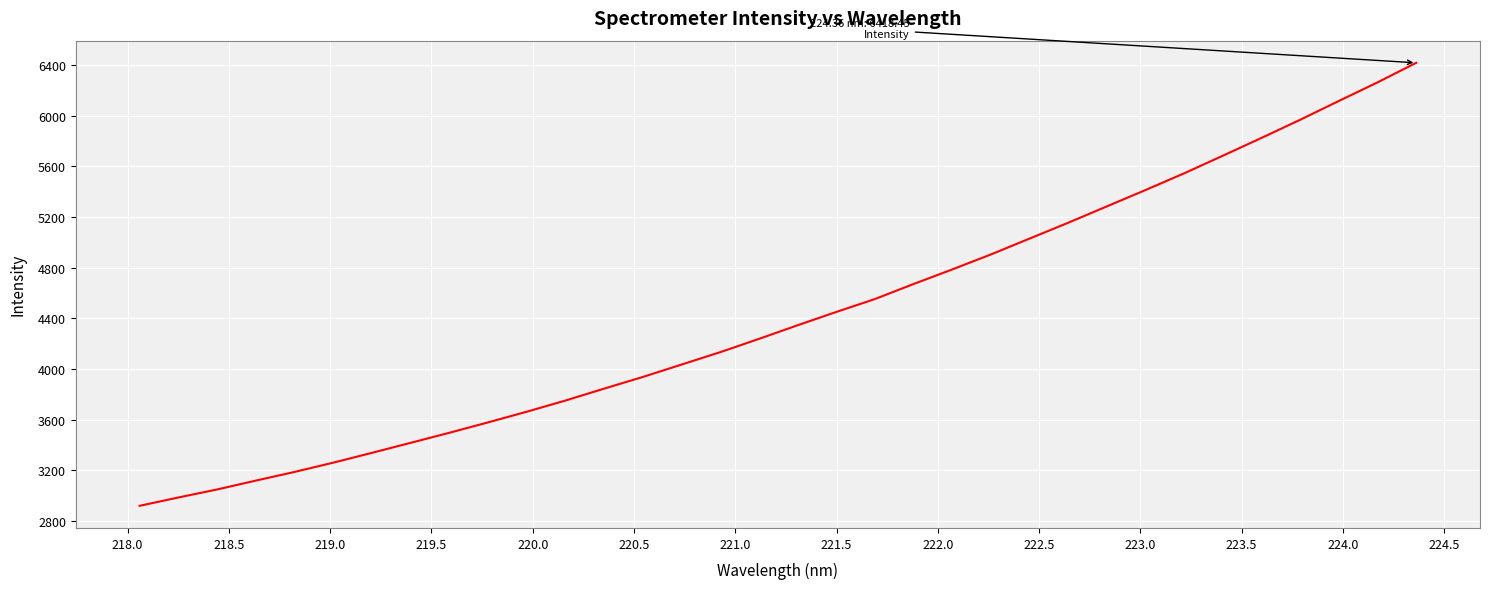

What is the maximum value shown in the chart?

6418.5